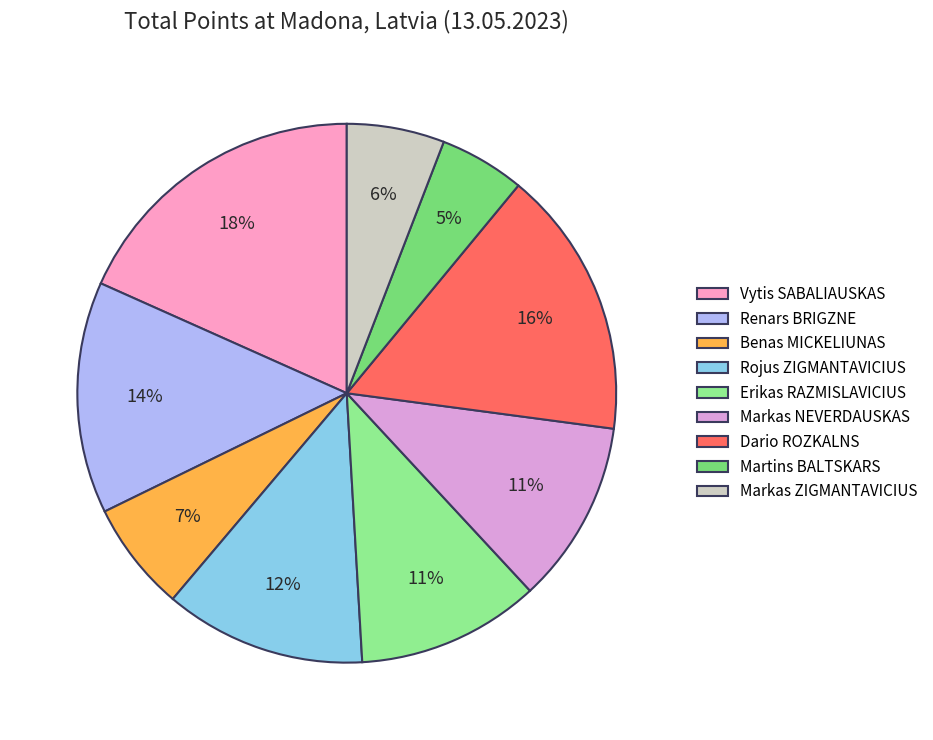

To the nearest percent, what is the average slice percentage?

11%